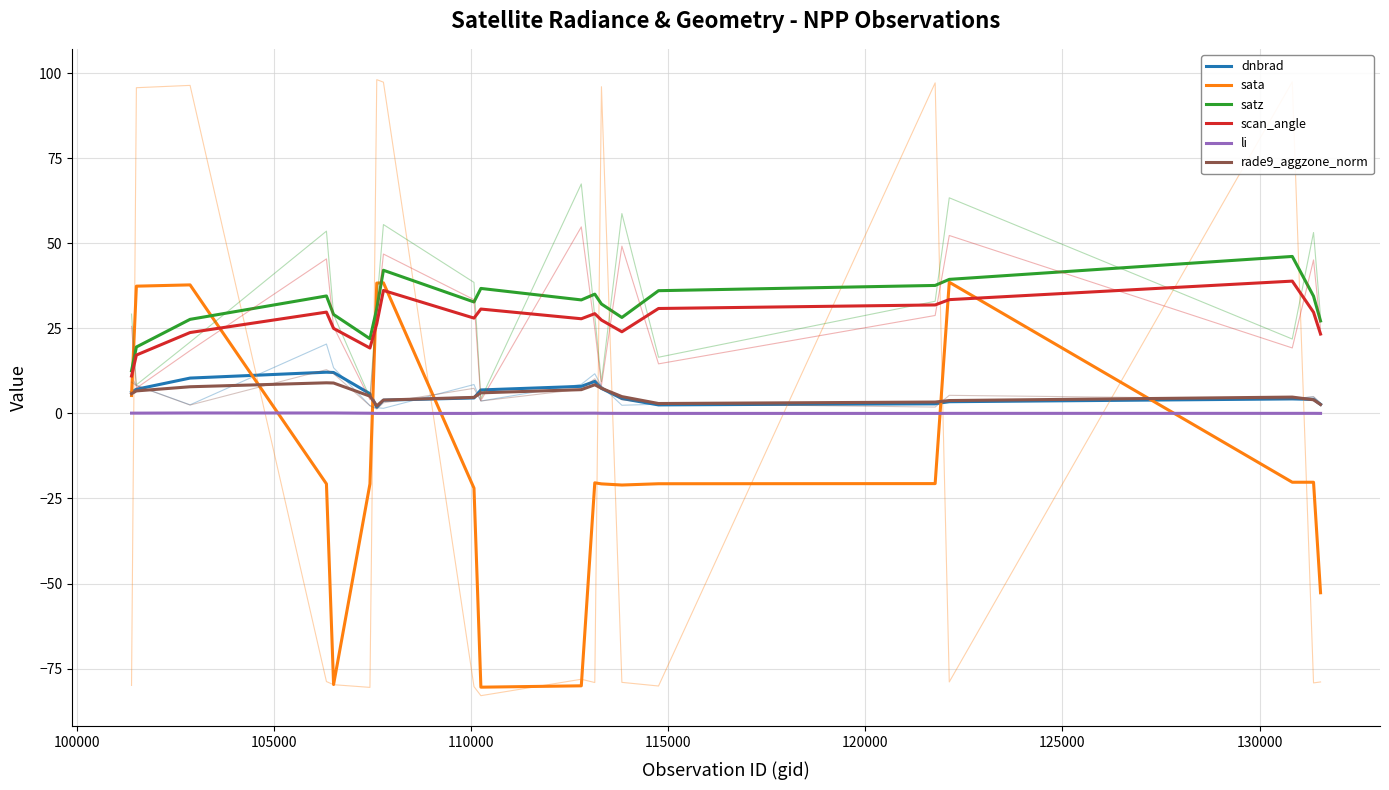

Does the chart have visible grid lines?

Yes